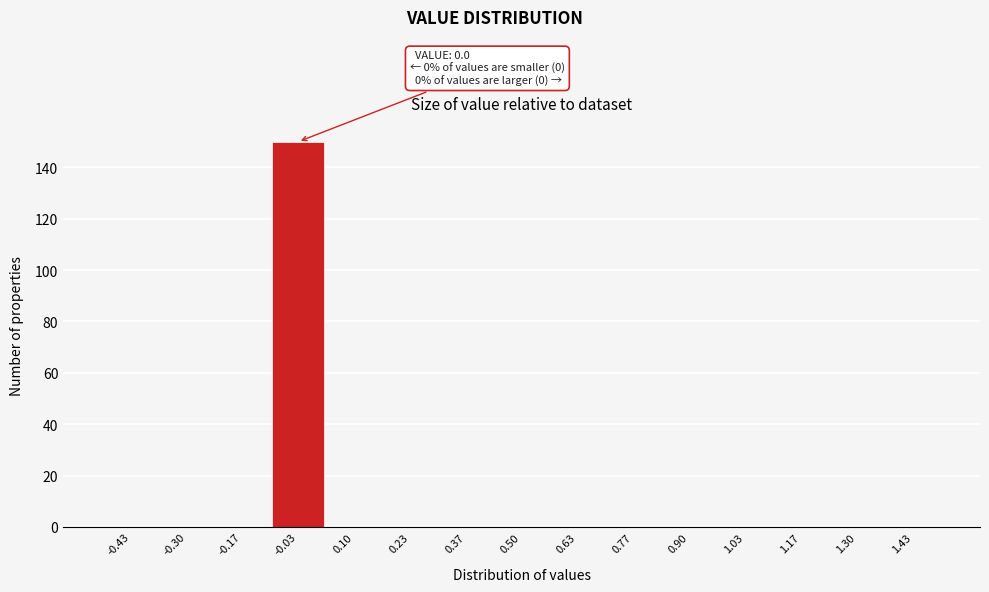

Which range on the x-axis has the tallest bar?

-0.10 to 0.04